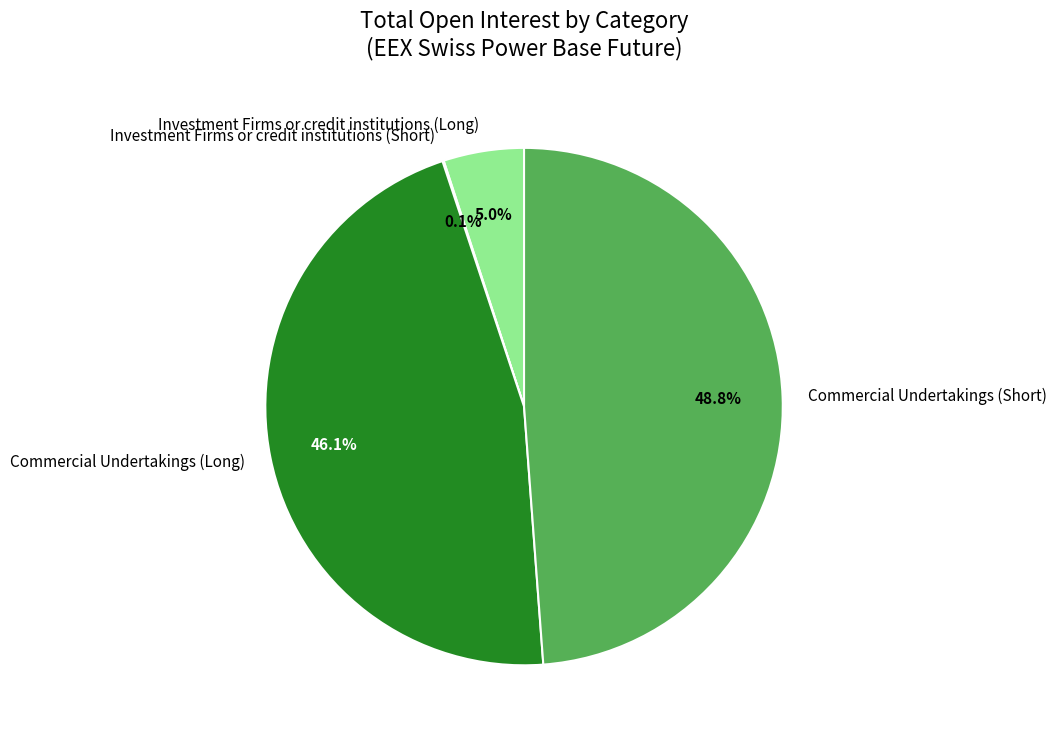

Do Commercial Undertakings (Long) and Investment Firms or credit institutions (Long) together represent more than half of the pie?

Yes